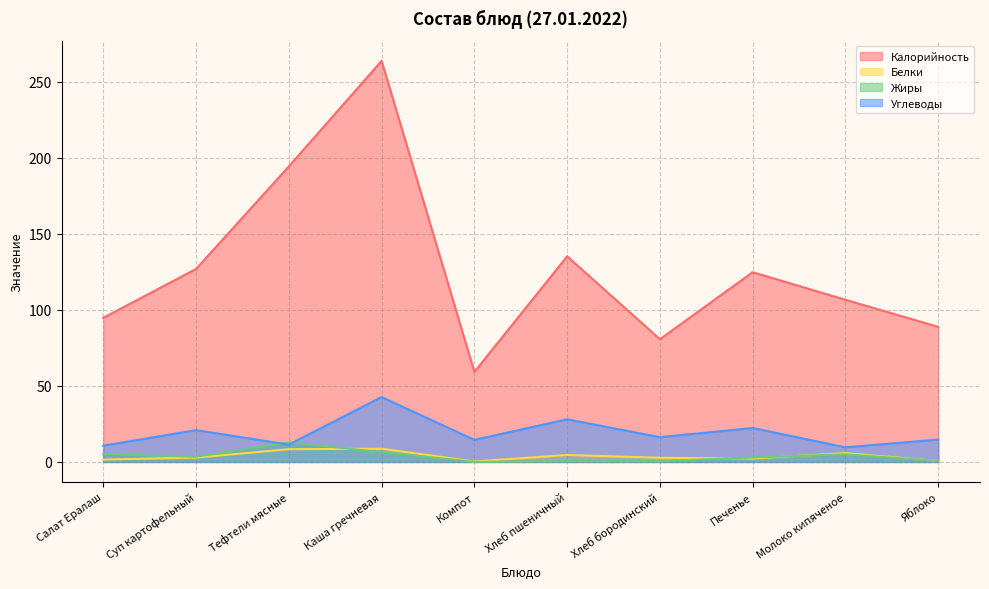

How many lines are shown in the chart?

4